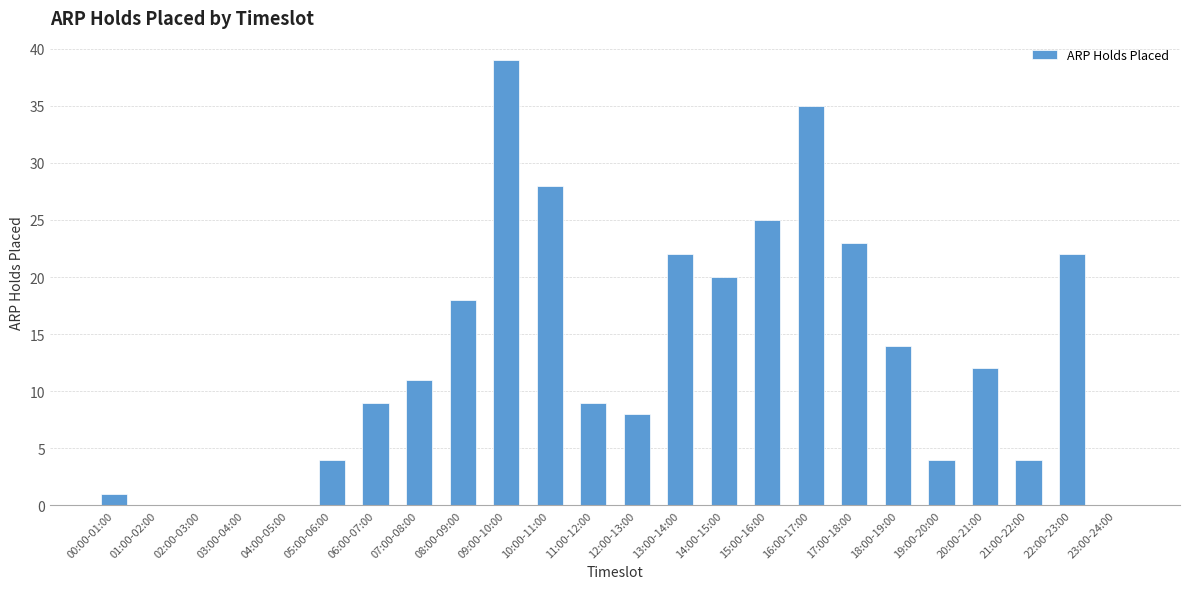

The chart shows a value of 35 at 16:00-17:00. True or false?

True